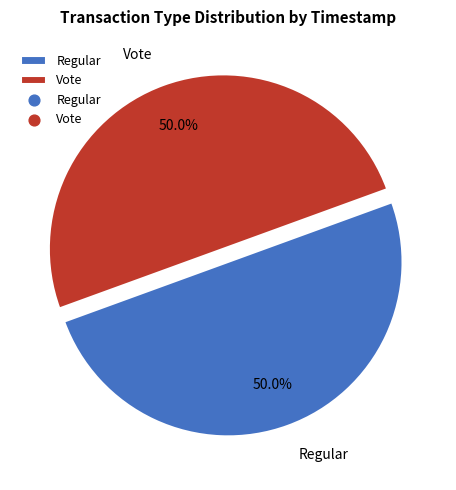

To the nearest percent, what is the average slice percentage?

50%